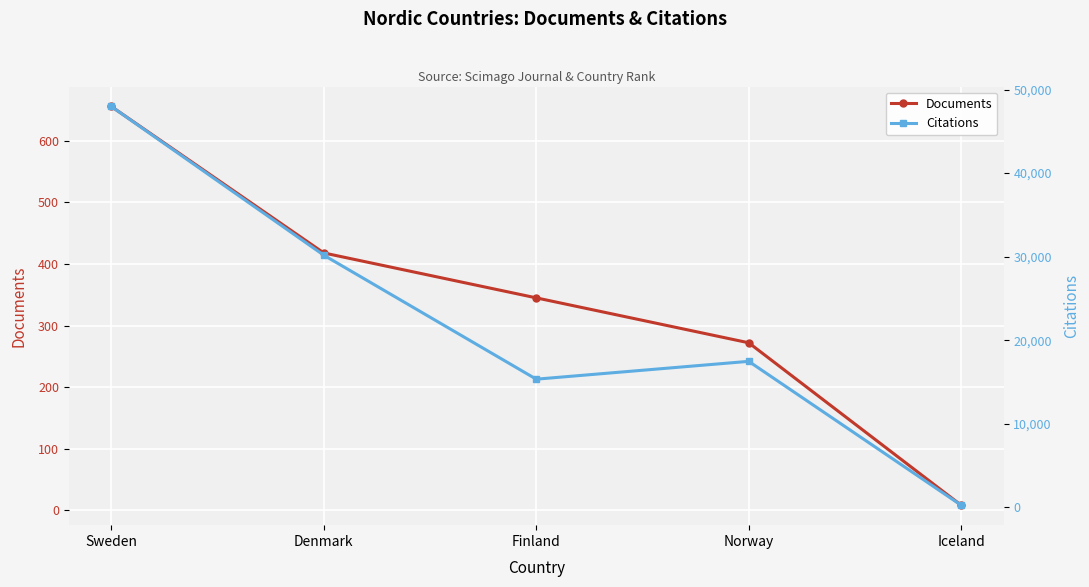

At how many categories does at least one series exceed 15955?

3